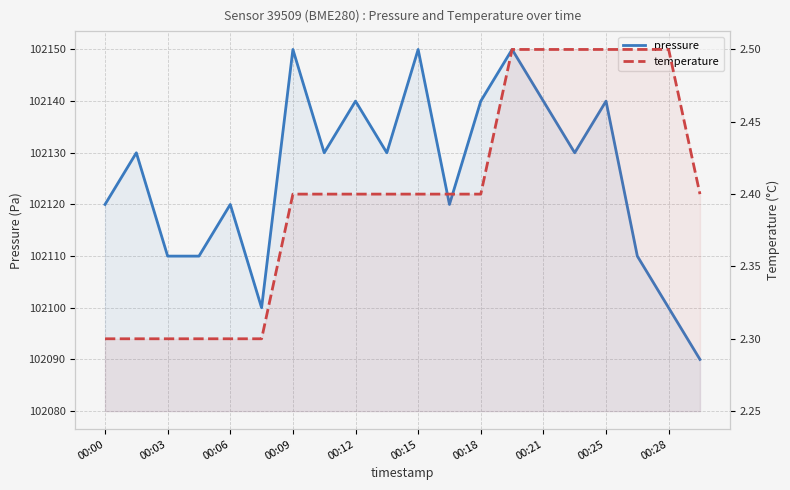

Is the value of pressure at 00:15 greater than the value of temperature at 16?

Yes